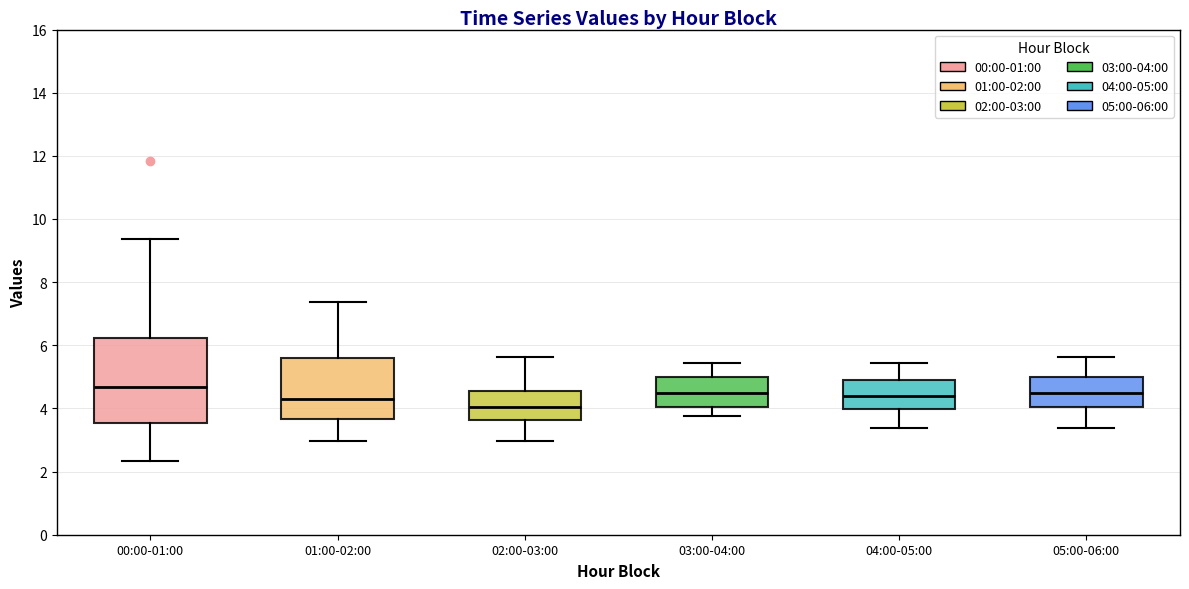

Reading left to right, read every box against the y-axis: the position of its median line, the range the box covers, and the ends of its whiskers. The values are not printed on the chart, so give them approximately, as read against the axis.

00:00-01:00: median 4.6, box 3.6 to 6.2, whiskers 2.4 to 9.4
01:00-02:00: median 4.2, box 3.6 to 5.6, whiskers 3.0 to 7.4
02:00-03:00: median 4.0, box 3.6 to 4.6, whiskers 3.0 to 5.6
03:00-04:00: median 4.4, box 4.0 to 5.0, whiskers 3.8 to 5.4
04:00-05:00: median 4.4, box 4.0 to 4.8, whiskers 3.4 to 5.4
05:00-06:00: median 4.4, box 4.0 to 5.0, whiskers 3.4 to 5.6